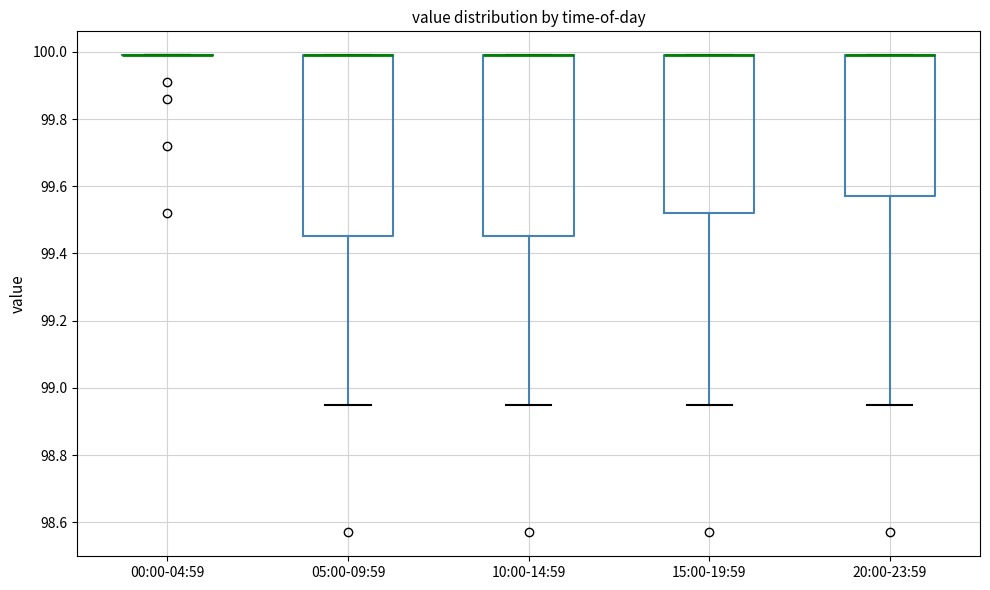

Where is the lower edge of the box for 15:00-19:59 on the y-axis? The values are not printed on the chart, so give them approximately, as read against the axis.

99.52